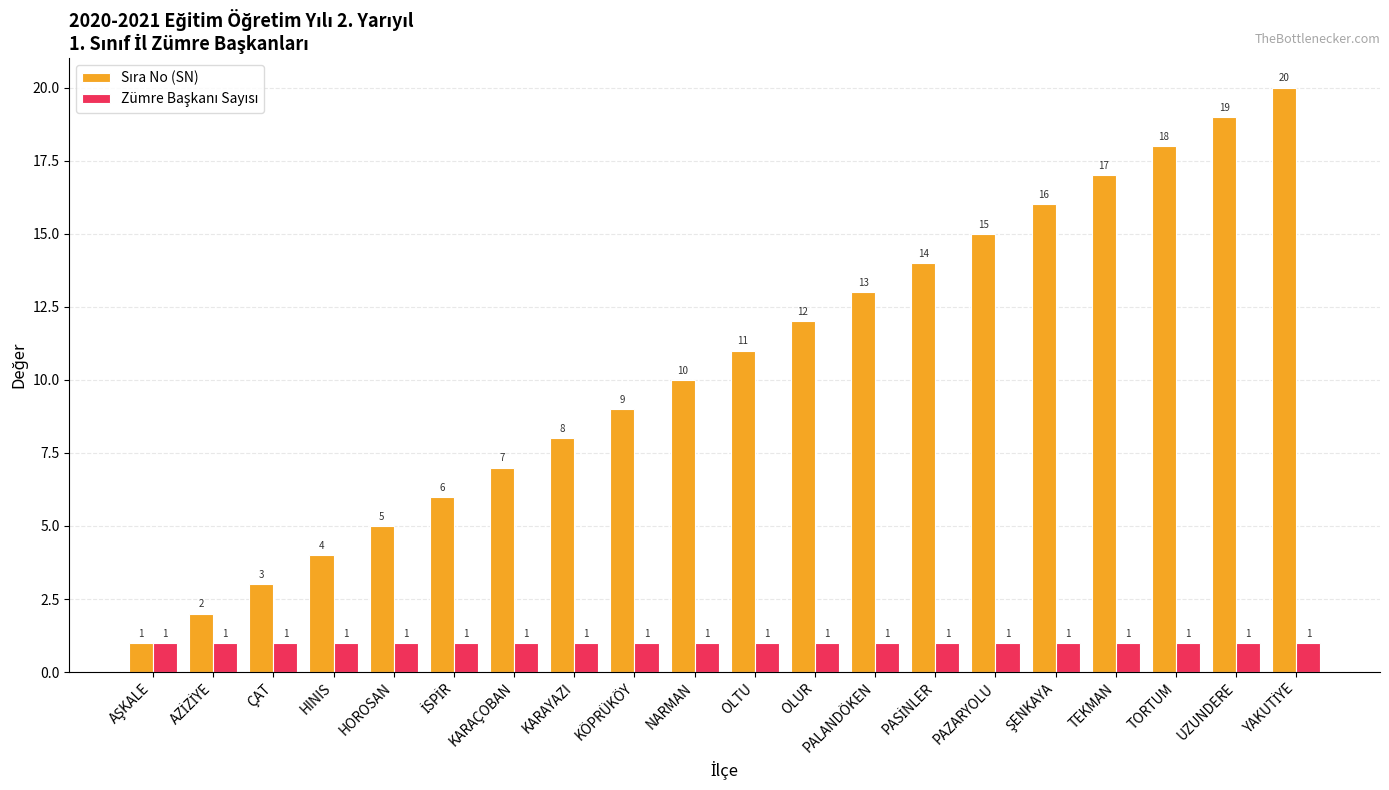

What is the maximum value shown in the chart?

20